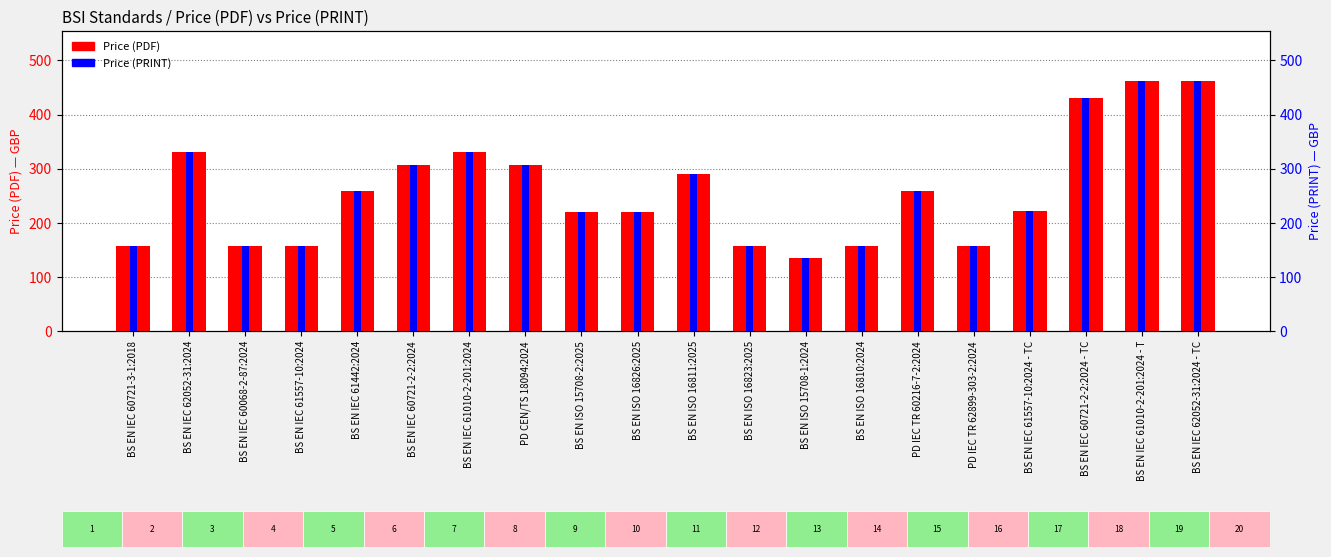

Which series has the widest spread of values?

Price (PDF)